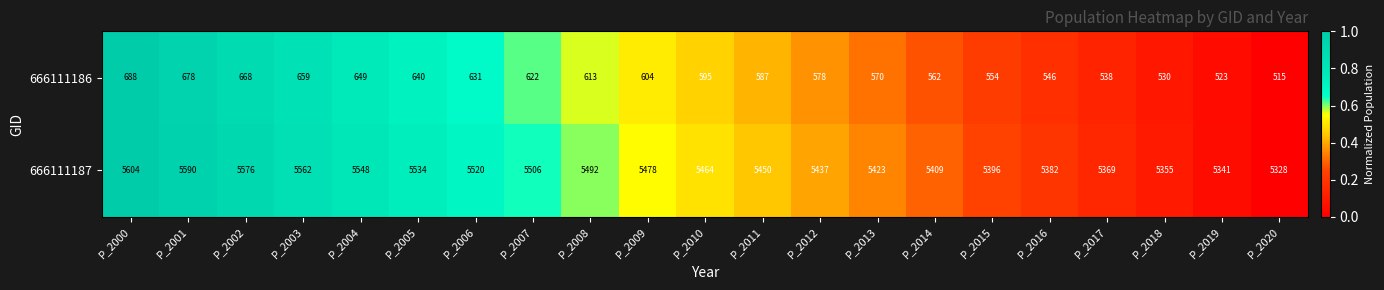

Which series has the widest spread of values?

666111187